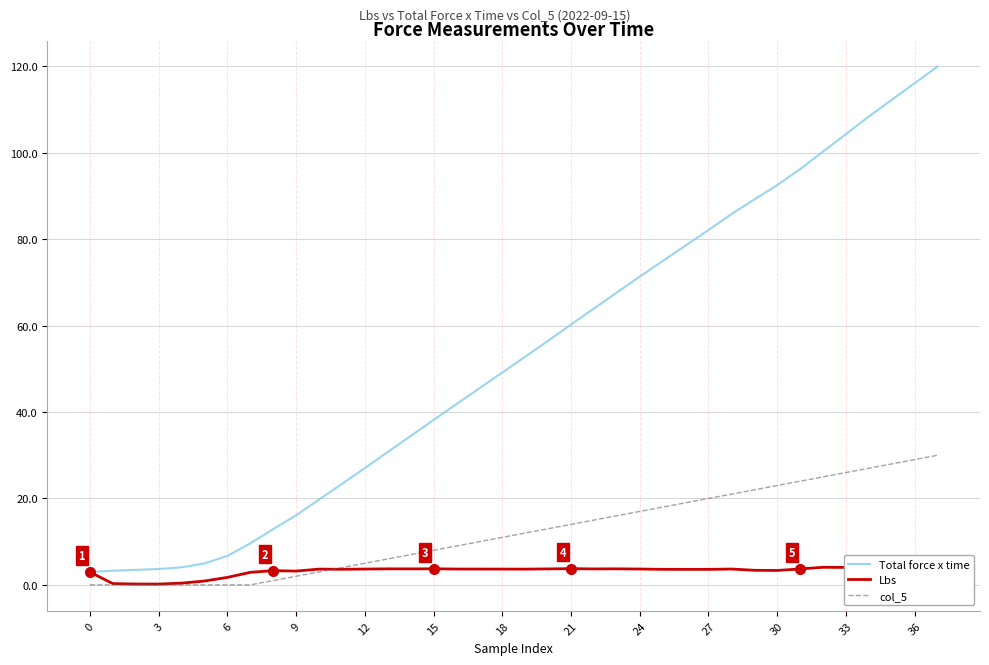

Which series has the largest range (max minus min)?

Total force x time